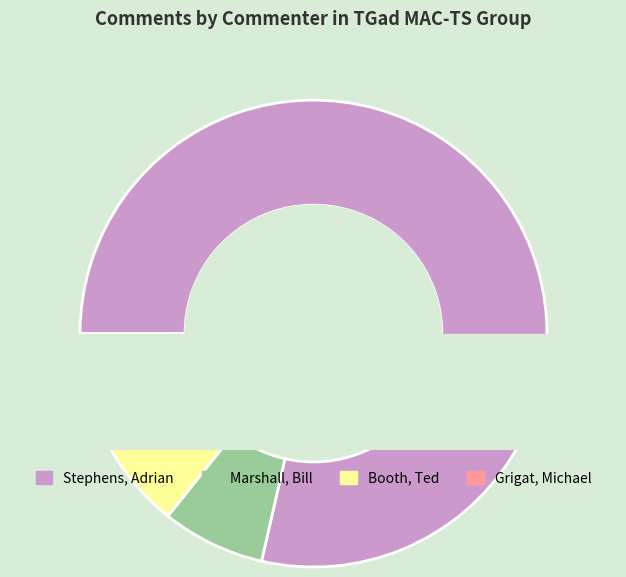

Do Booth, Ted and Grigat, Michael together represent more than half of the pie?

No